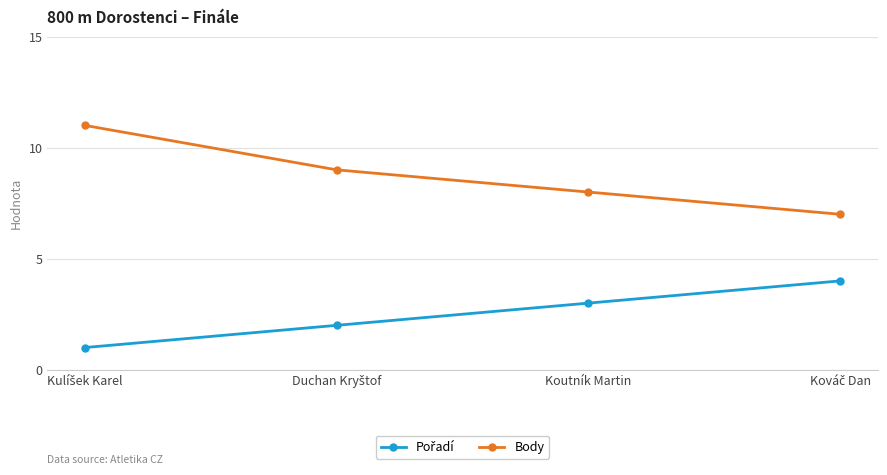

What is the sum of all Body values?

35